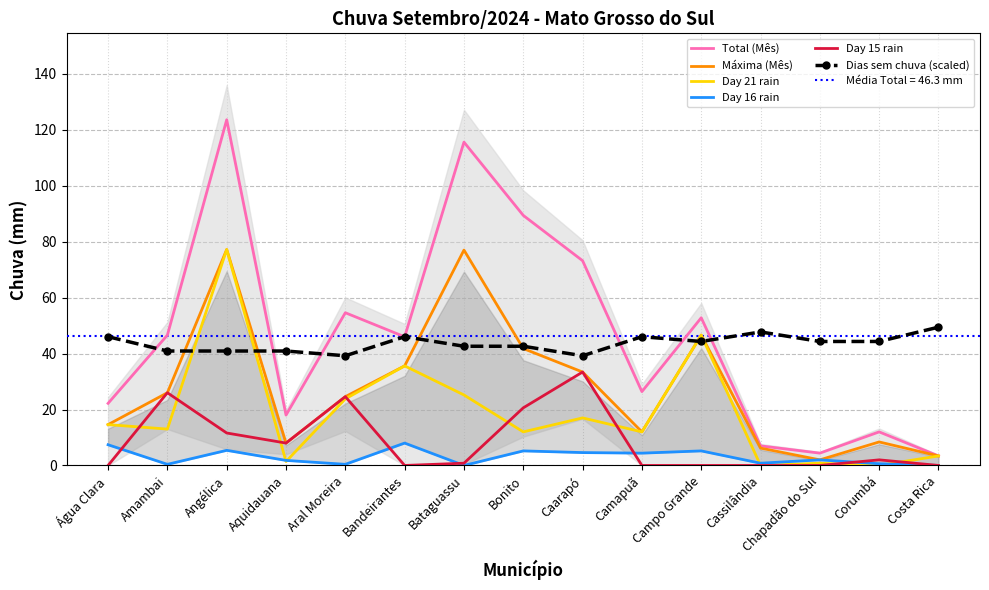

What is the lowest value of the Máxima (Mês) series?

2.0